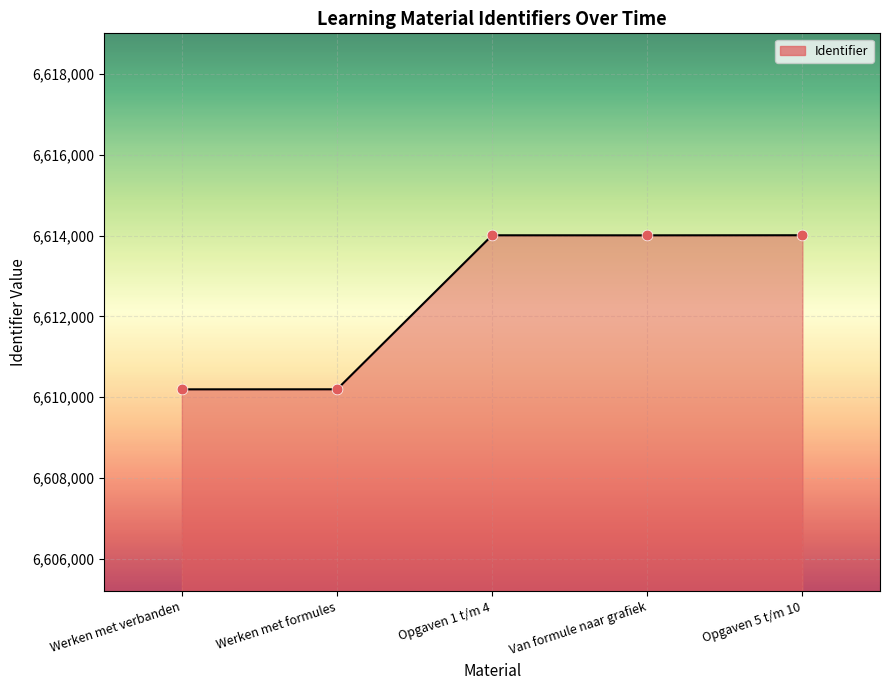

What is the ratio of the value at Werken met formules to the value at Opgaven 1 t/m 4?

1.0